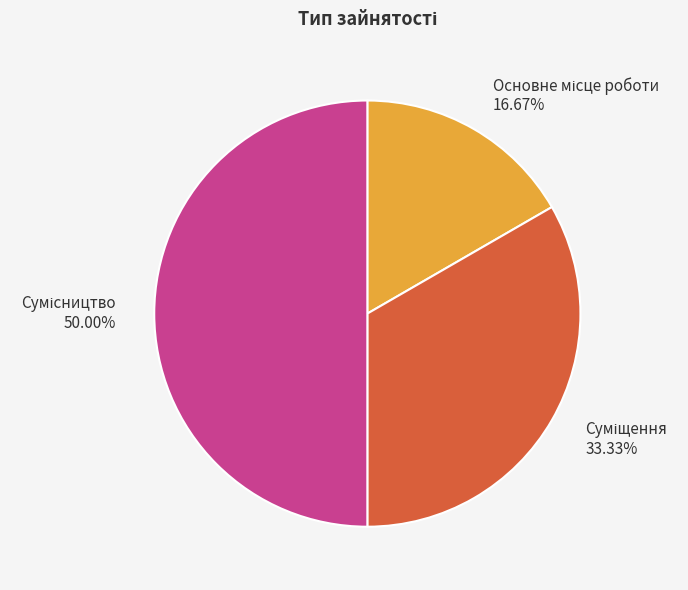

Is Сумісництво the majority of the pie?

No